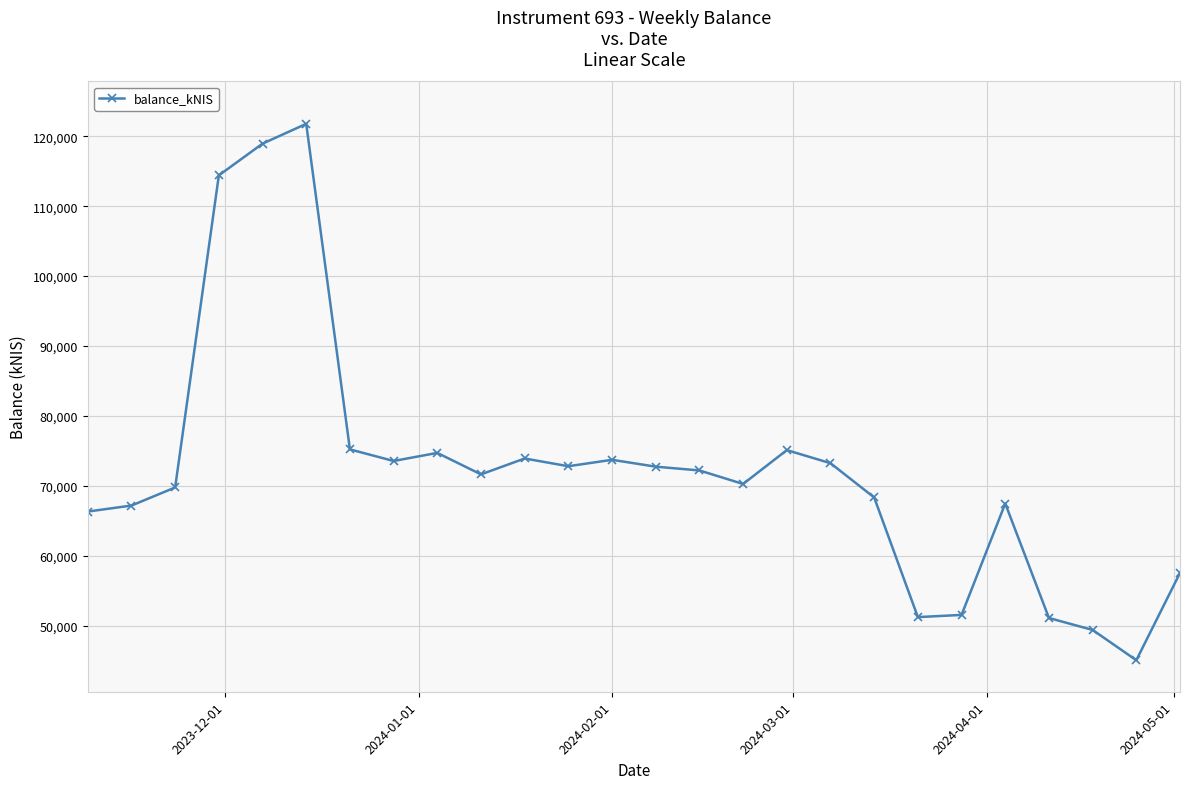

What is the greatest value displayed?

121770.6